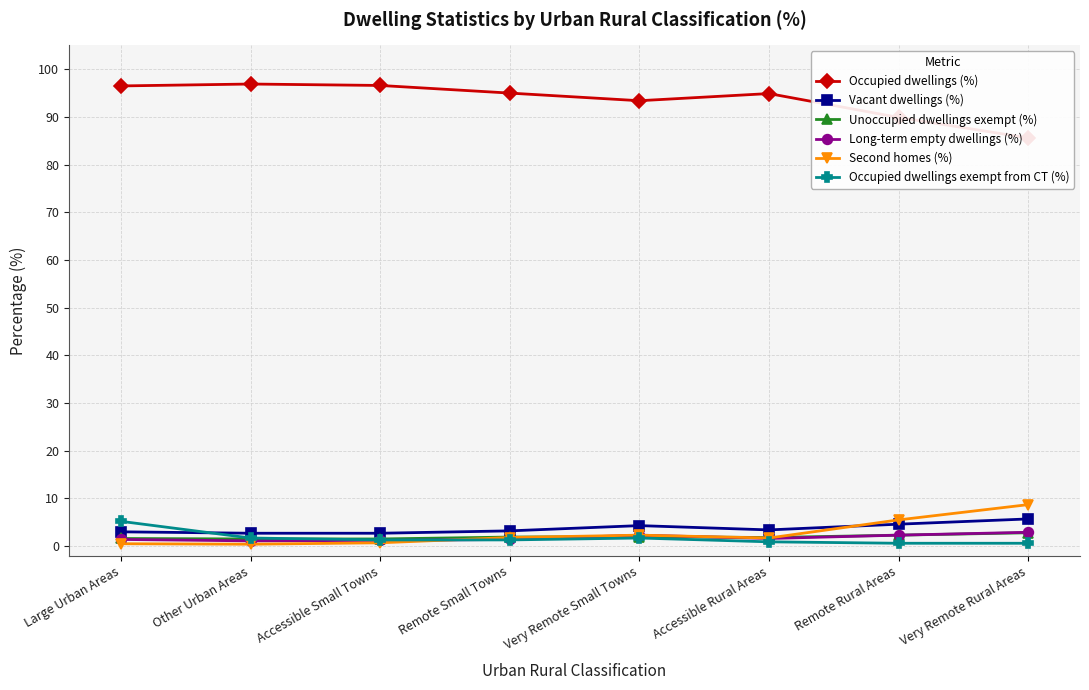

Which category has the highest value in the Unoccupied dwellings exempt (%) series?

Very Remote Rural Areas